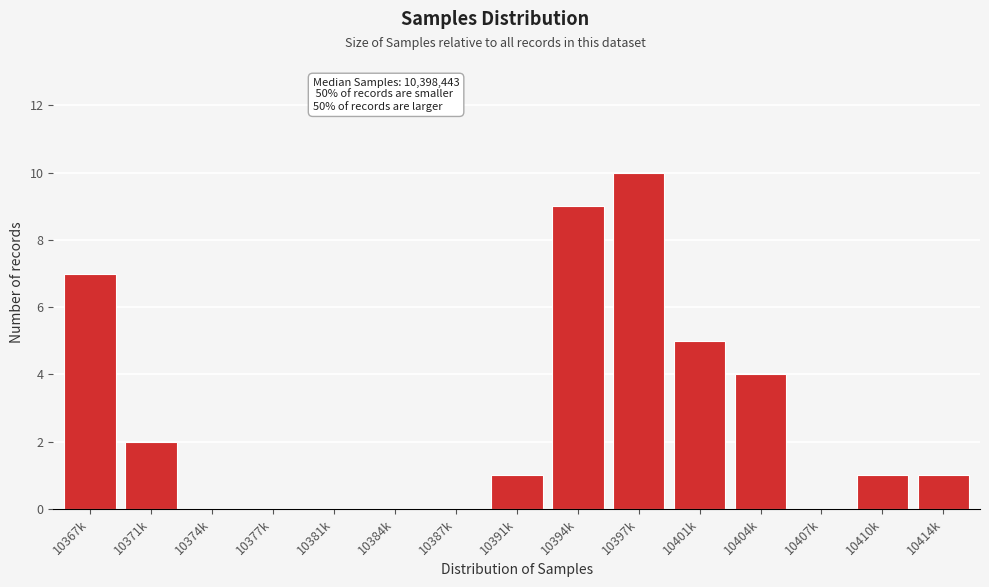

Reading right to left, transcribe all the data shown in this chart.

10414k=1	10410k=1	10407k=0	10404k=4	10401k=5	10397k=10	10394k=9	10391k=1	10387k=0	10384k=0	10381k=0	10377k=0	10374k=0	10371k=2	10367k=7